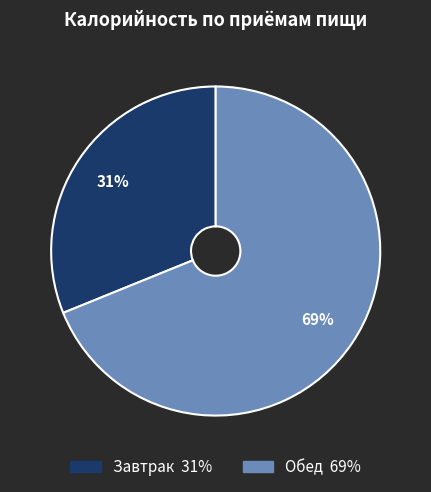

Which slice is the largest?

Обед